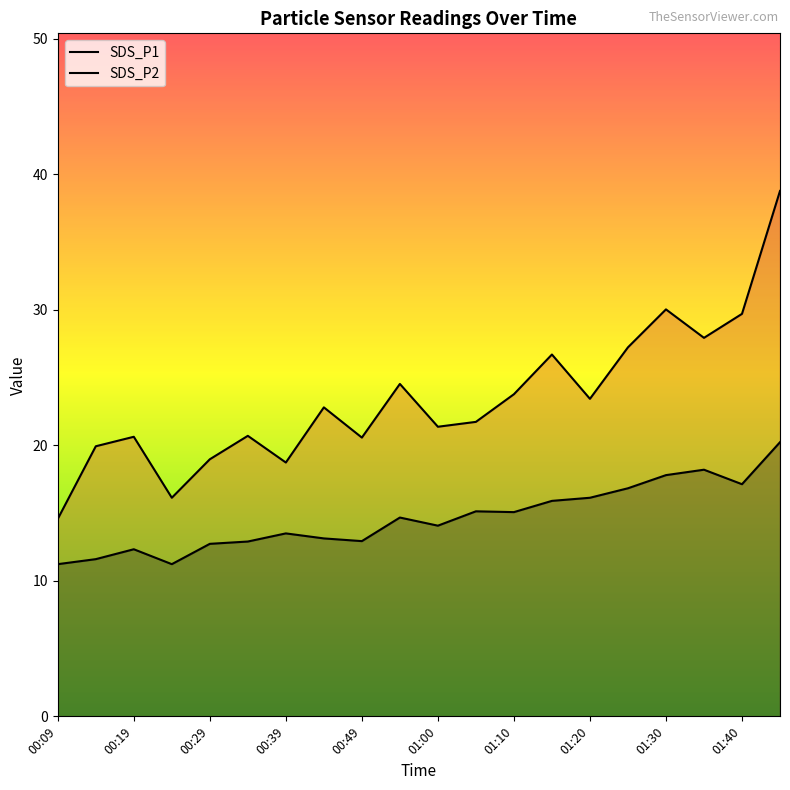

Which has a higher value, 00:14 or 01:10?

01:10